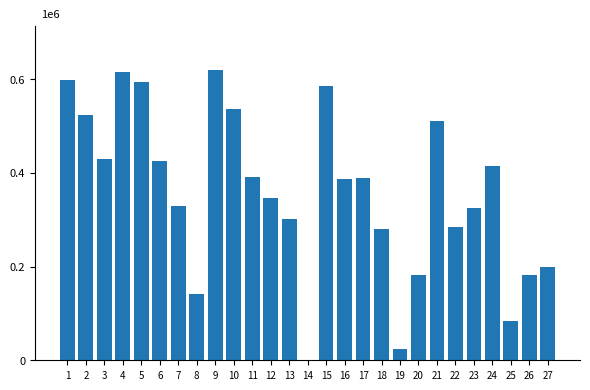

At which category does the chart reach its minimum across all series?

14